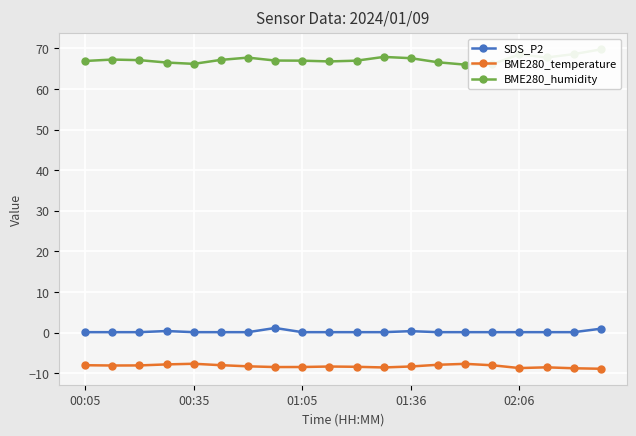

The BME280_humidity series shows 98.6 at 00:05. True or false?

False